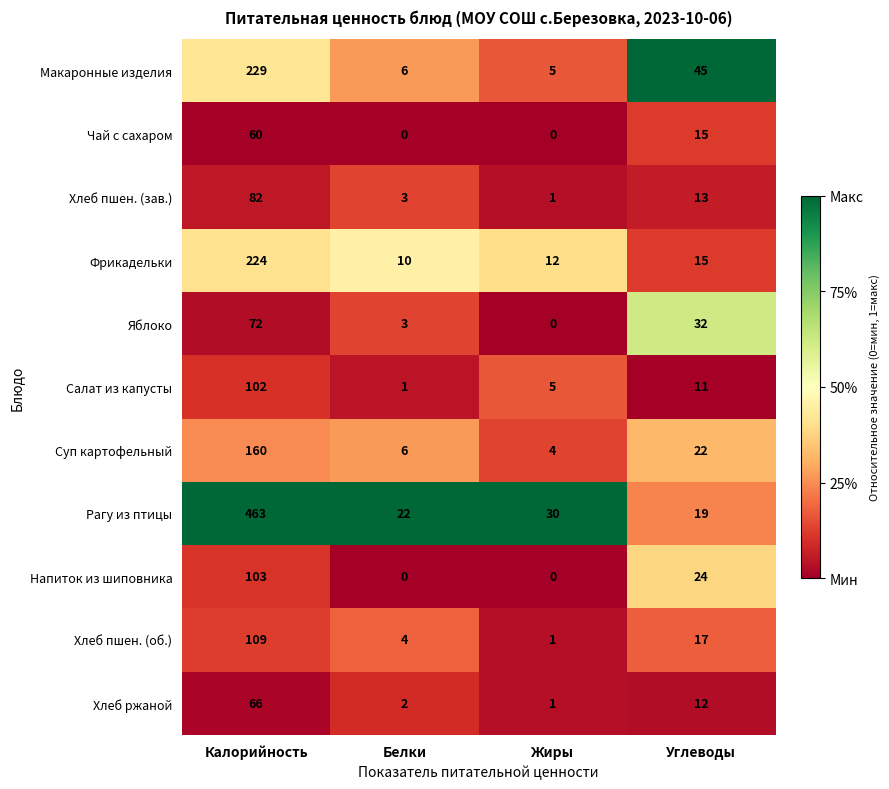

What is the difference between the highest and lowest values at Жиры?

30